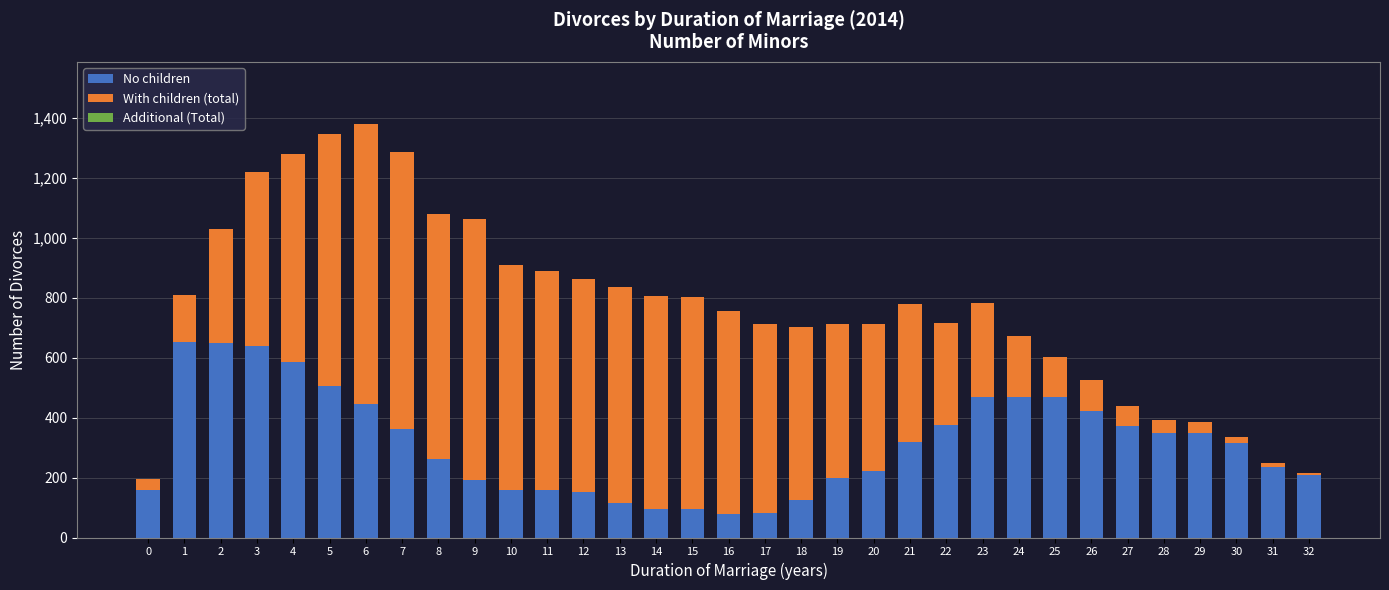

What is the highest value of the No children series?

652